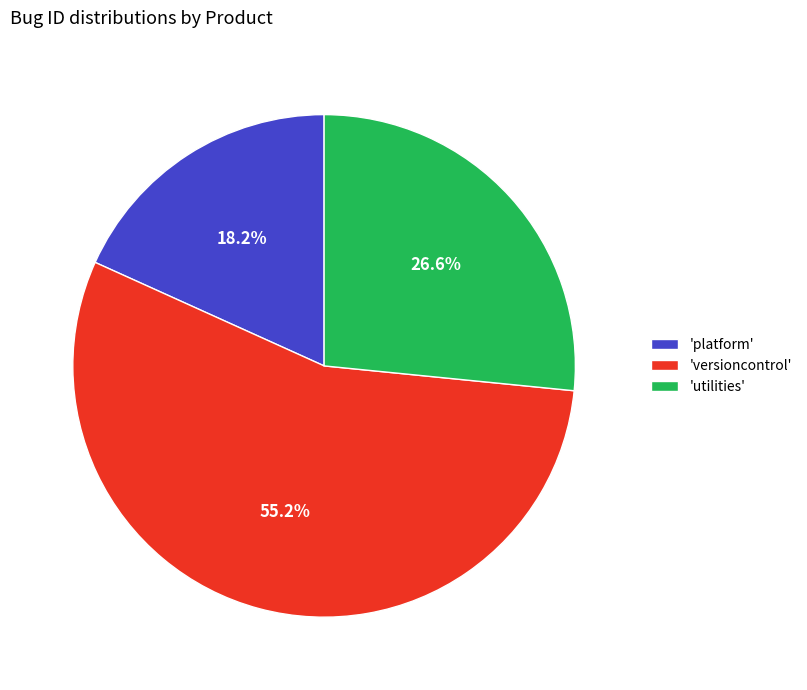

Rank the categories by value from highest to lowest.

'versioncontrol', 'utilities', 'platform'